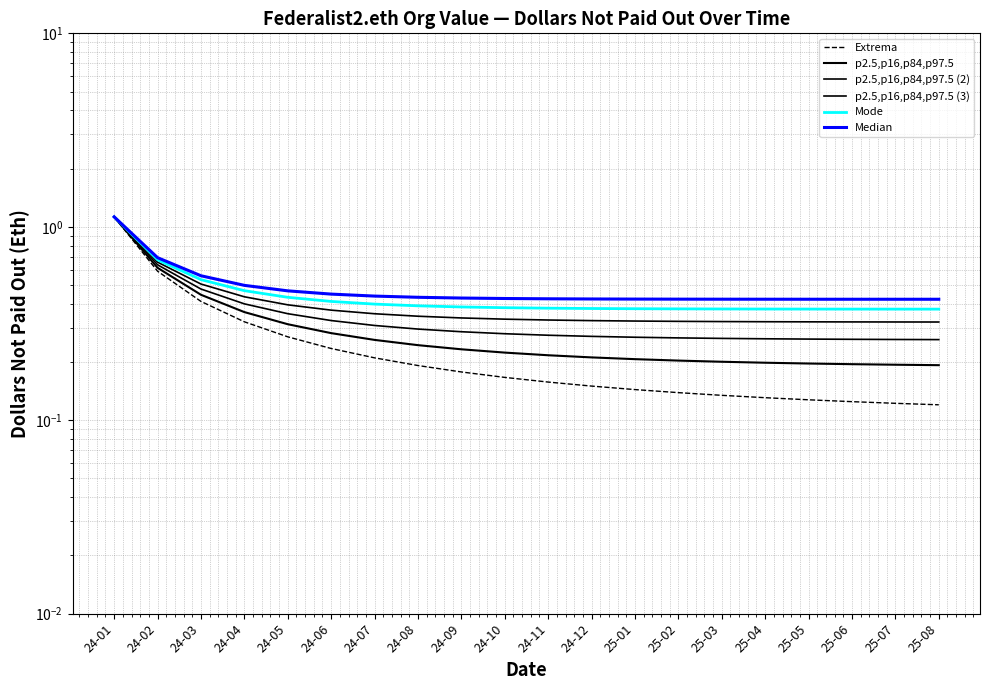

Is it true that p2.5,p16,p84,p97.5 (2) equals 0.1 at 24-11?

False